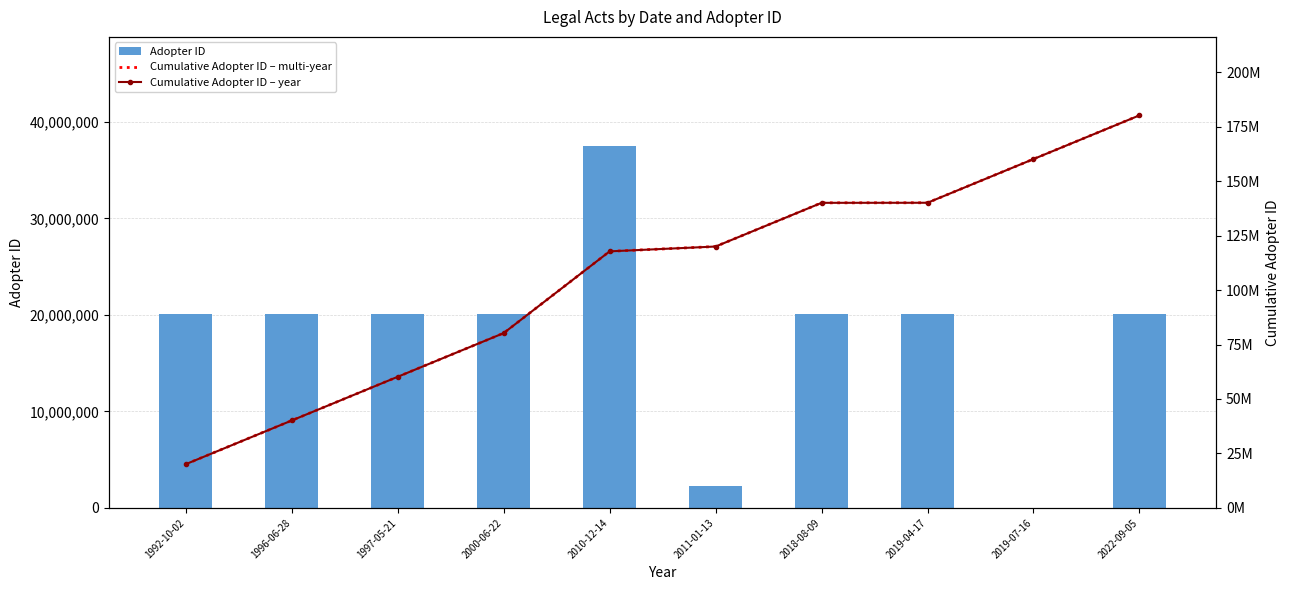

List the series in order of their peak value, highest first.

Cumulative Adopter ID – multi-year, Cumulative Adopter ID – year, Adopter ID